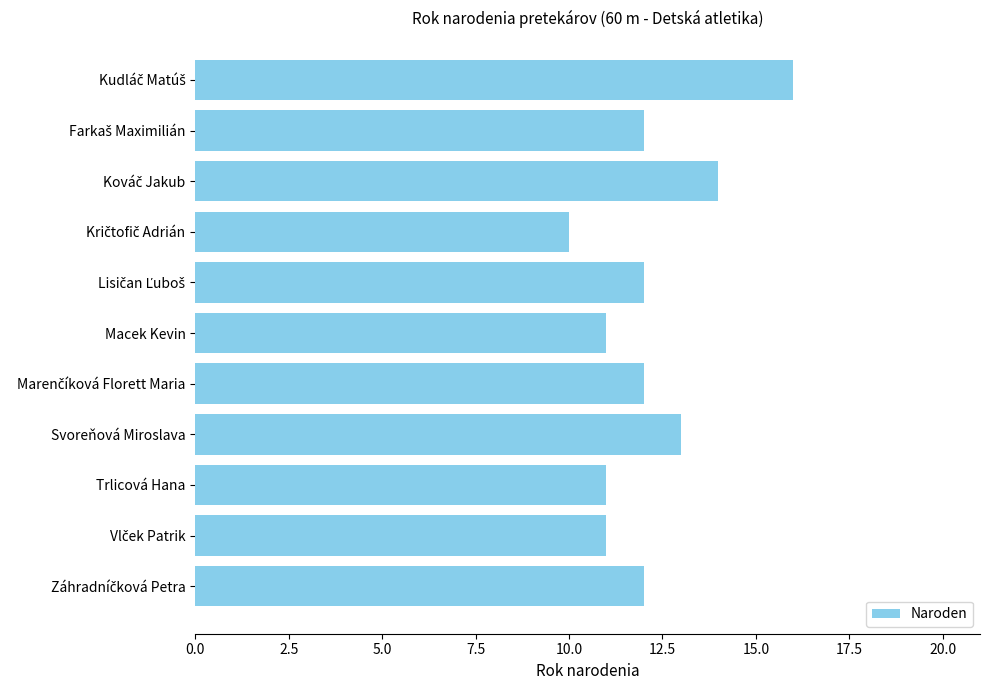

What is the sum of all values?

134